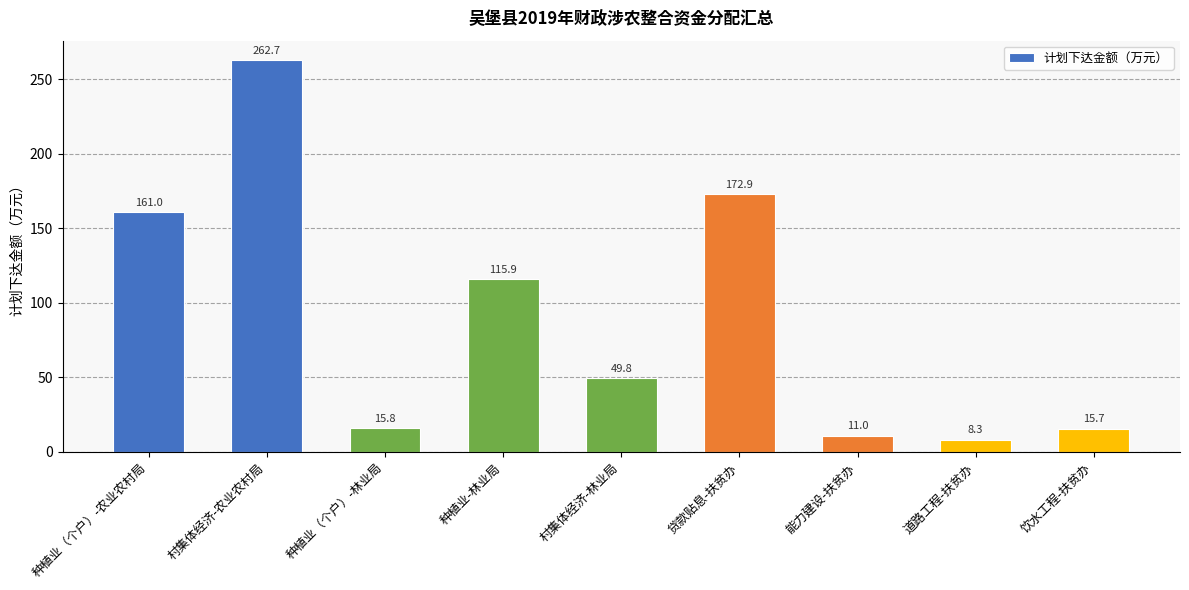

True or false: the data shows 15.8 at 种植业（个户）-林业局.

True